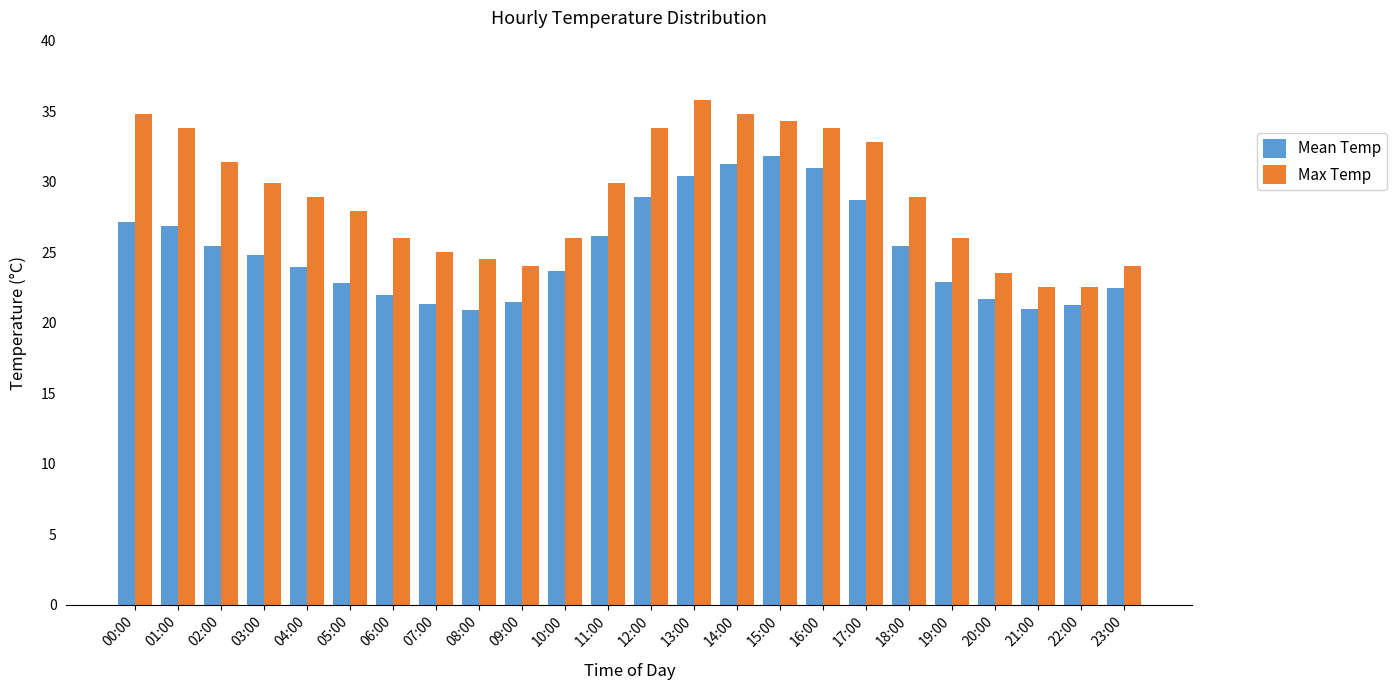

What is the total value across all series at 09:00?

45.5